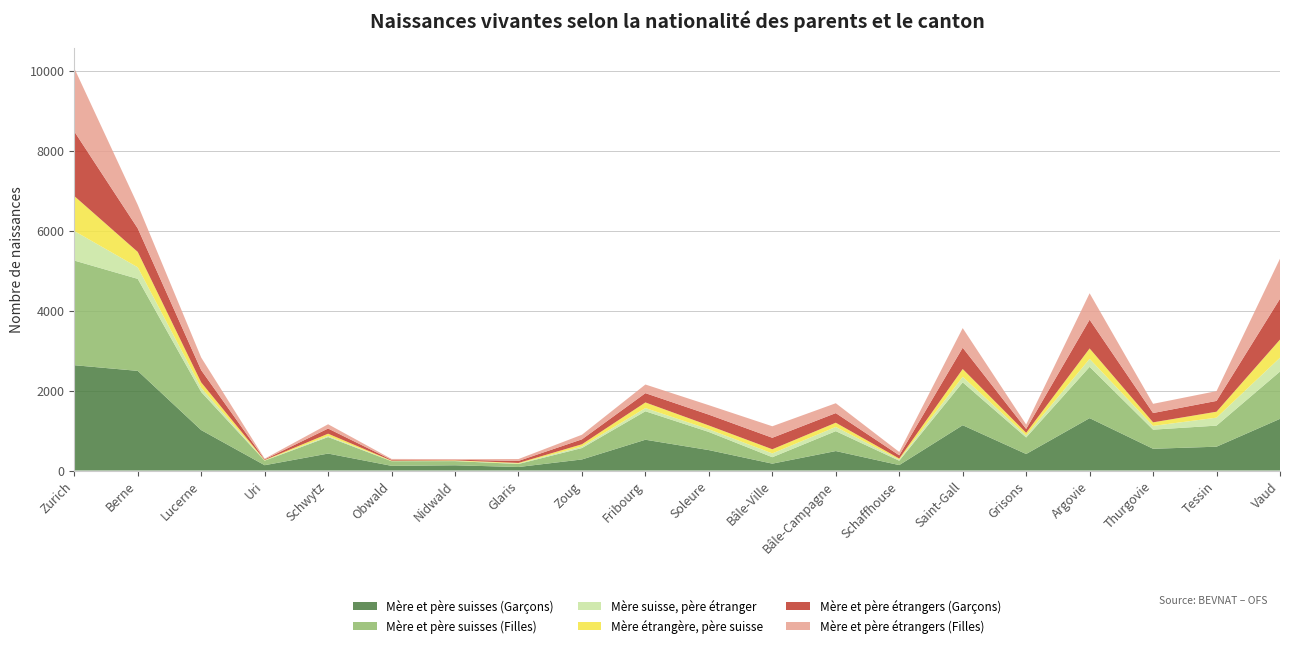

Reading left to right, extract all data points from this chart.

Mère et père suisses (Garçons): Zurich=2634	Berne=2492	Lucerne=1011	Uri=133	Schwytz=424	Obwald=117	Nidwald=131	Glaris=88	Zoug=277	Fribourg=770	Soleure=511	Bâle-Ville=172	Bâle-Campagne=487	Schaffhouse=136	Saint-Gall=1133	Grisons=413	Argovie=1310	Thurgovie=544	Tessin=596	Vaud=1292
Mère et père suisses (Filles): Zurich=2617	Berne=2301	Lucerne=953	Uri=114	Schwytz=413	Obwald=116	Nidwald=104	Glaris=76	Zoug=285	Fribourg=712	Soleure=453	Bâle-Ville=161	Bâle-Campagne=498	Schaffhouse=109	Saint-Gall=1072	Grisons=414	Argovie=1283	Thurgovie=478	Tessin=527	Vaud=1183
Mère suisse, père étranger: Zurich=739	Berne=289	Lucerne=105	Uri=6	Schwytz=28	Obwald=4	Nidwald=6	Glaris=11	Zoug=40	Fribourg=80	Soleure=67	Bâle-Ville=95	Bâle-Campagne=105	Schaffhouse=29	Saint-Gall=138	Grisons=52	Argovie=199	Thurgovie=94	Tessin=199	Vaud=346
Mère étrangère, père suisse: Zurich=875	Berne=385	Lucerne=135	Uri=9	Schwytz=56	Obwald=10	Nidwald=13	Glaris=15	Zoug=55	Fribourg=141	Soleure=95	Bâle-Ville=104	Bâle-Campagne=106	Schaffhouse=26	Saint-Gall=196	Grisons=65	Argovie=261	Thurgovie=89	Tessin=149	Vaud=454
Mère et père étrangers (Garçons): Zurich=1615	Berne=589	Lucerne=306	Uri=16	Schwytz=129	Obwald=21	Nidwald=16	Glaris=50	Zoug=123	Fribourg=232	Soleure=271	Bâle-Ville=287	Bâle-Campagne=240	Schaffhouse=80	Saint-Gall=532	Grisons=96	Argovie=719	Thurgovie=233	Tessin=270	Vaud=1021
Mère et père étrangers (Filles): Zurich=1582	Berne=589	Lucerne=316	Uri=18	Schwytz=107	Obwald=22	Nidwald=15	Glaris=47	Zoug=115	Fribourg=216	Soleure=237	Bâle-Ville=288	Bâle-Campagne=247	Schaffhouse=84	Saint-Gall=491	Grisons=111	Argovie=661	Thurgovie=230	Tessin=245	Vaud=1002